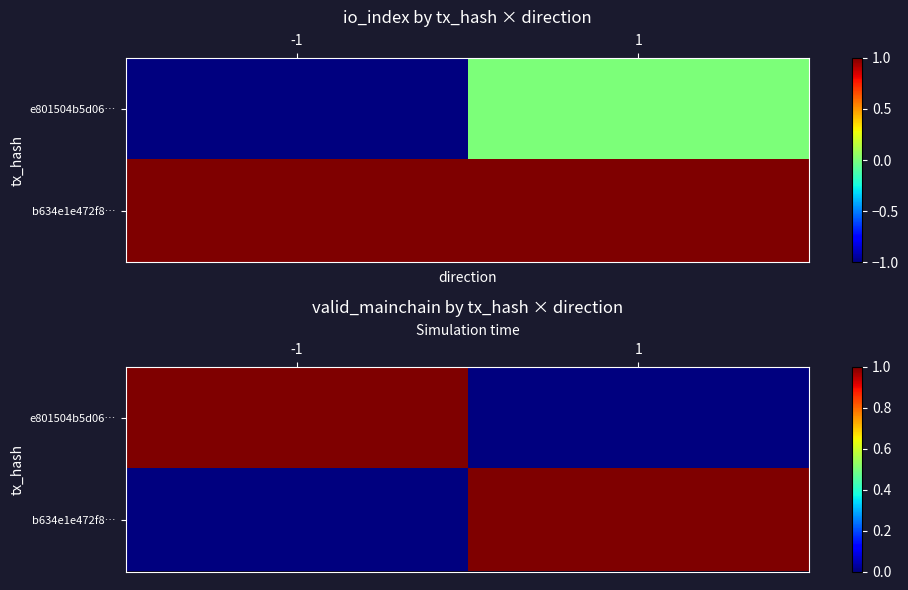

What is the sum of all b634e1e472f8… values?

1